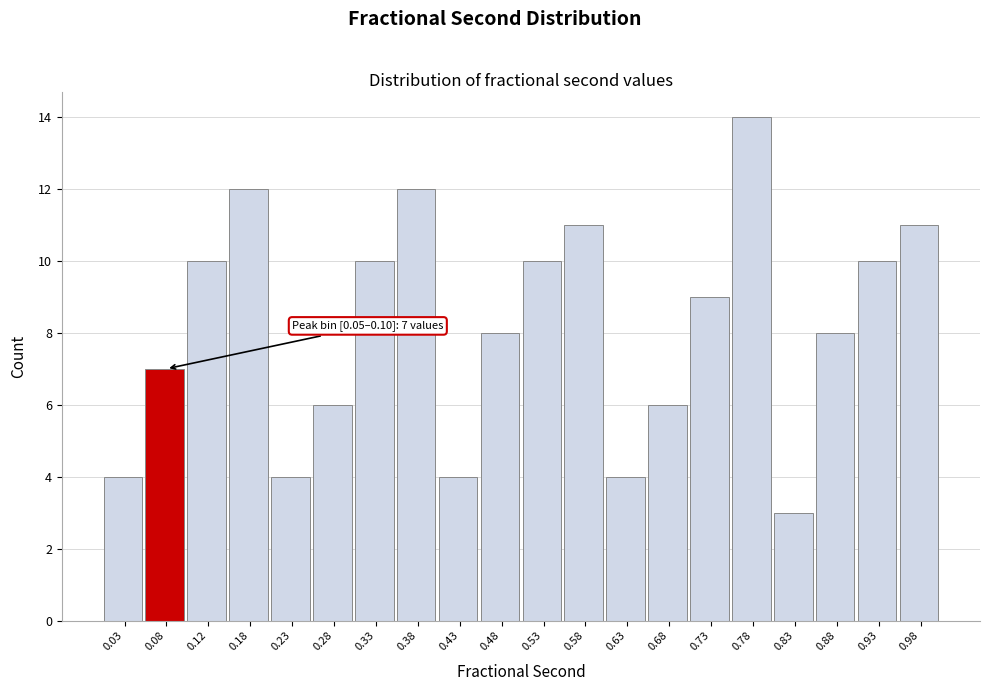

Which range on the x-axis has the tallest bar?

0.75 to 0.80